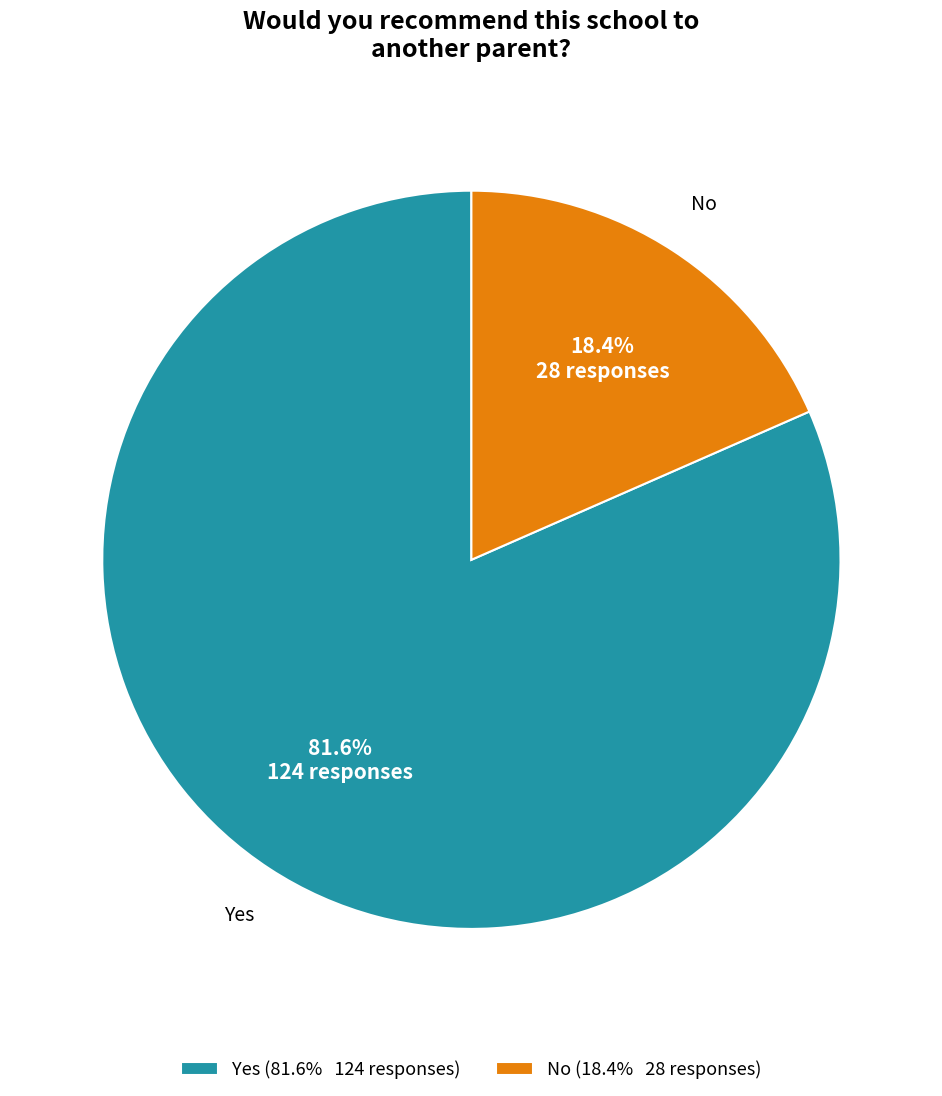

Which category accounts for the majority?

Yes